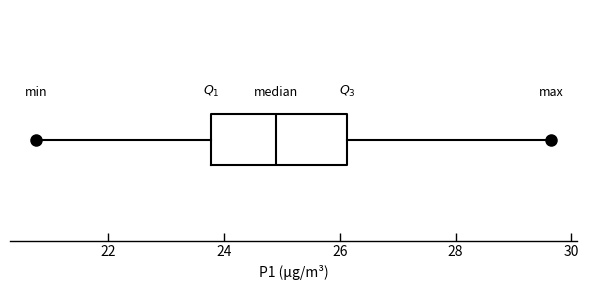

Where does the left whisker of the box end on the x-axis? The values are not printed on the chart, so give them approximately, as read against the axis.

20.8